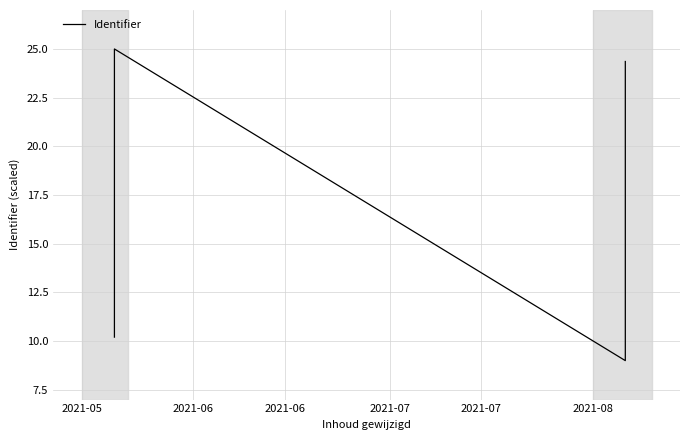

What is the greatest value displayed?

25.0